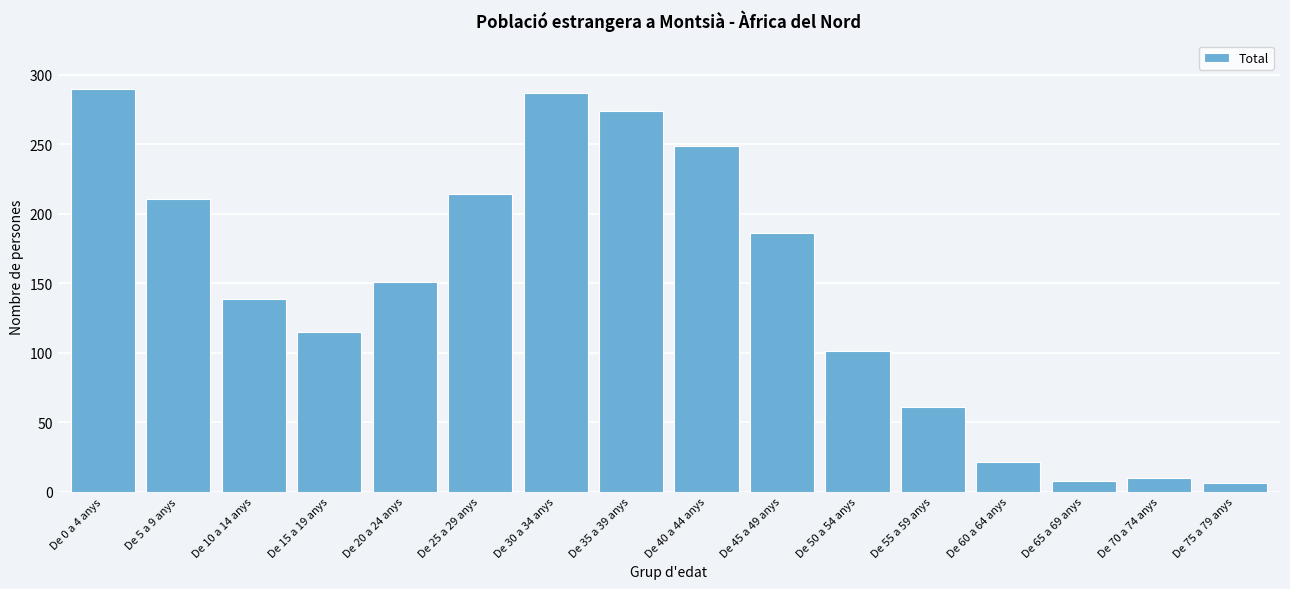

Reading right to left, list all the values displayed in this chart.

De 75 a 79 anys=6	De 70 a 74 anys=10	De 65 a 69 anys=8	De 60 a 64 anys=21	De 55 a 59 anys=61	De 50 a 54 anys=101	De 45 a 49 anys=186	De 40 a 44 anys=249	De 35 a 39 anys=274	De 30 a 34 anys=287	De 25 a 29 anys=214	De 20 a 24 anys=151	De 15 a 19 anys=115	De 10 a 14 anys=139	De 5 a 9 anys=211	De 0 a 4 anys=290